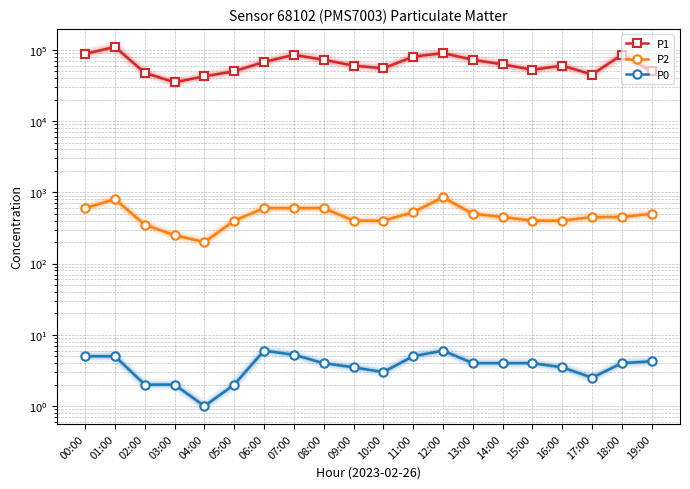

Reading right to left, extract all data points from this chart.

P1: 19:00=50000.0	18:00=85000.0	17:00=45000.0	16:00=60000.0	15:00=52500.0	14:00=62500.0	13:00=72500.0	12:00=90000.0	11:00=80000.0	10:00=55000.0	09:00=60000.0	08:00=72500.0	07:00=85000.0	06:00=67500.0	05:00=50000.0	04:00=42500.0	03:00=35000.0	02:00=47500.0	01:00=110000.0	00:00=87500.0
P2: 19:00=500.0	18:00=450.0	17:00=450.0	16:00=400.0	15:00=400.0	14:00=450.0	13:00=500.0	12:00=850.0	11:00=525.0	10:00=400.0	09:00=400.0	08:00=600.0	07:00=600.0	06:00=600.0	05:00=400.0	04:00=200.0	03:00=250.0	02:00=350.0	01:00=800.0	00:00=600.0
P0: 19:00=4.2	18:00=4.0	17:00=2.5	16:00=3.5	15:00=4.0	14:00=4.0	13:00=4.0	12:00=6.0	11:00=5.0	10:00=3.0	09:00=3.5	08:00=4.0	07:00=5.2	06:00=6.0	05:00=2.0	04:00=1.0	03:00=2.0	02:00=2.0	01:00=5.0	00:00=5.0